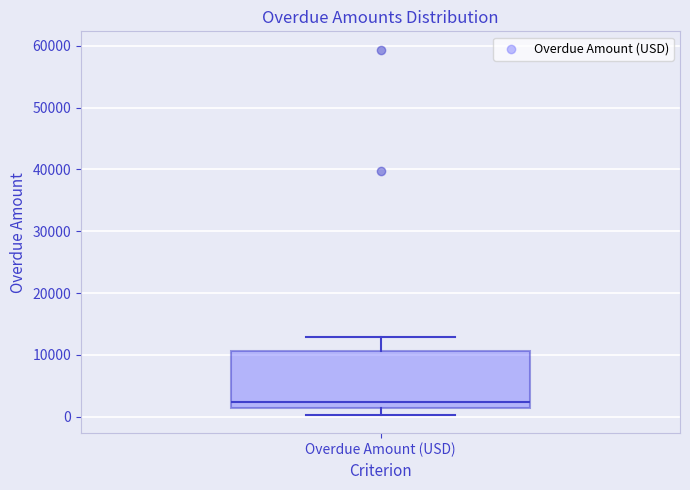

Transcribe this box plot: give where the median line is, the range the box spans, and where the two whiskers end, as read against the y-axis. The values are not printed on the chart, so give them approximately, as read against the axis.

median 2000, box 1000 to 11000, whiskers 0 to 13000